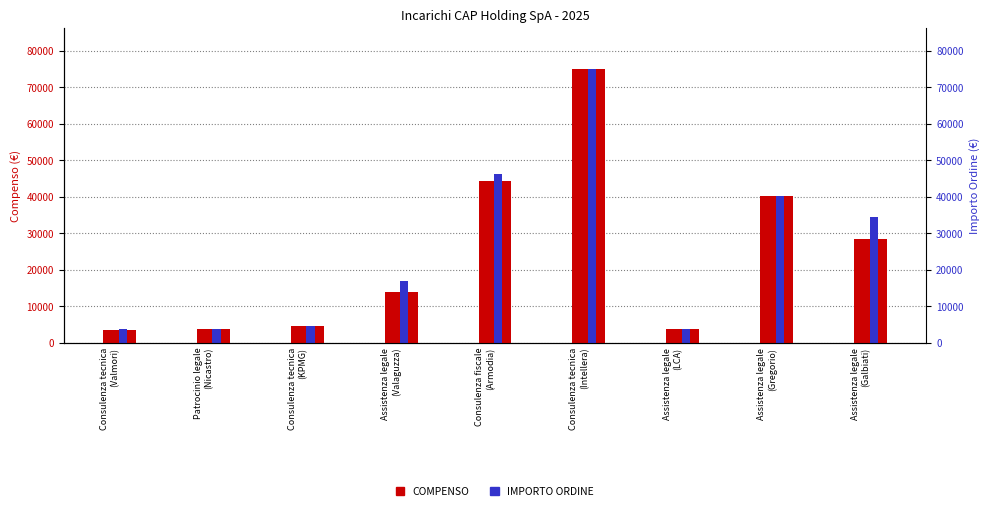

What is the smallest value displayed?

3450.0